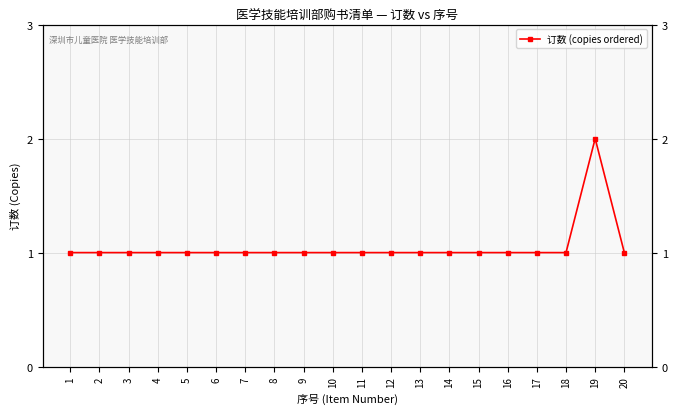

Rank the categories by value from highest to lowest.

19, 1, 2, 3, 4, 5, 6, 7, 8, 9, 10, 11, 12, 13, 14, 15, 16, 17, 18, 20